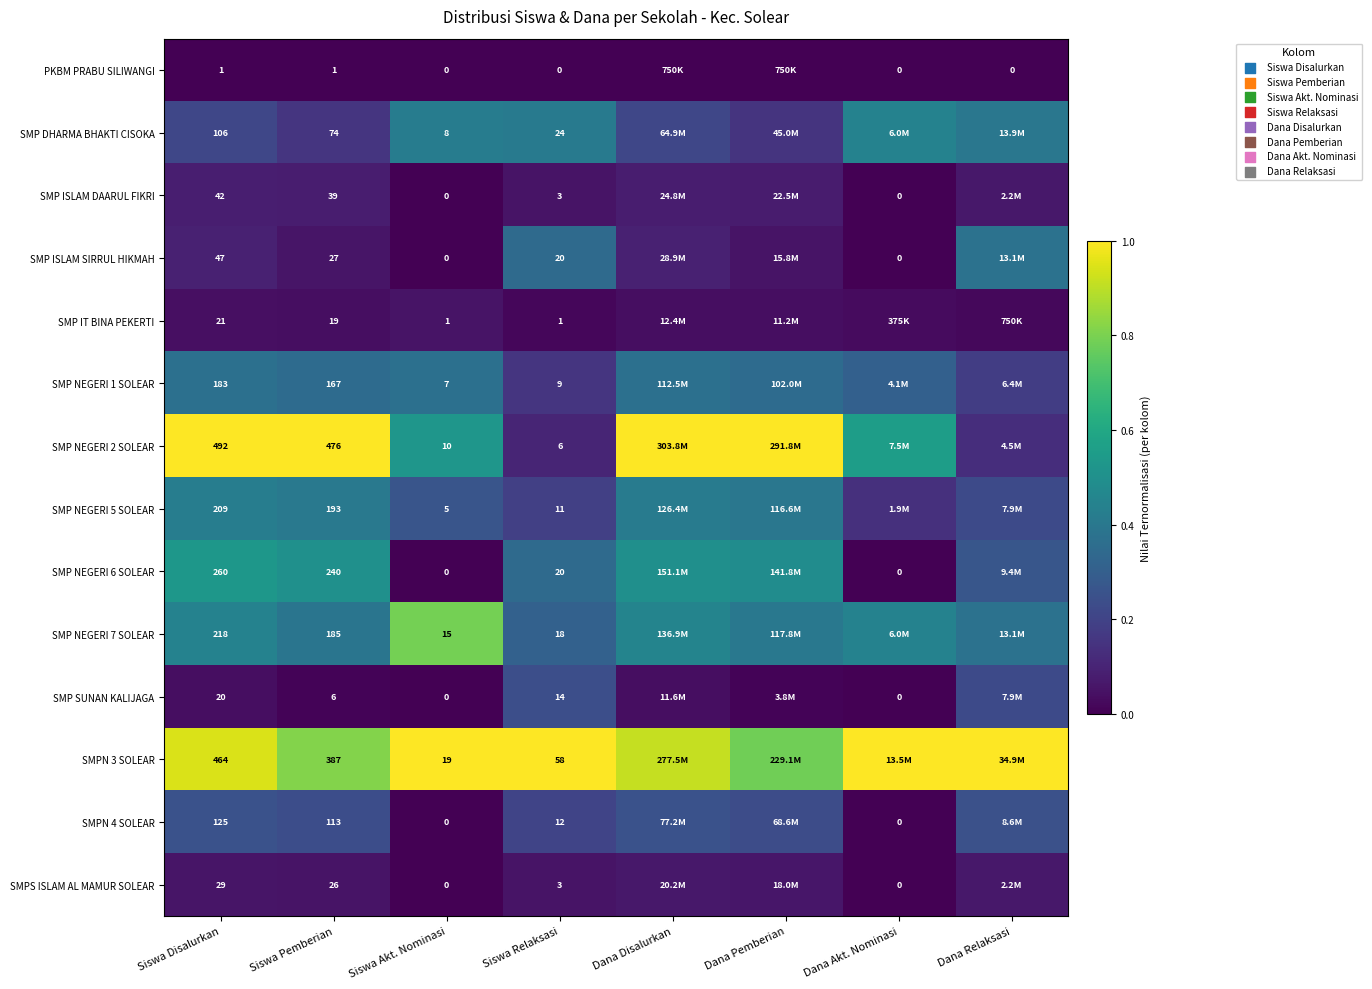

Count the number of categories in the chart.

8